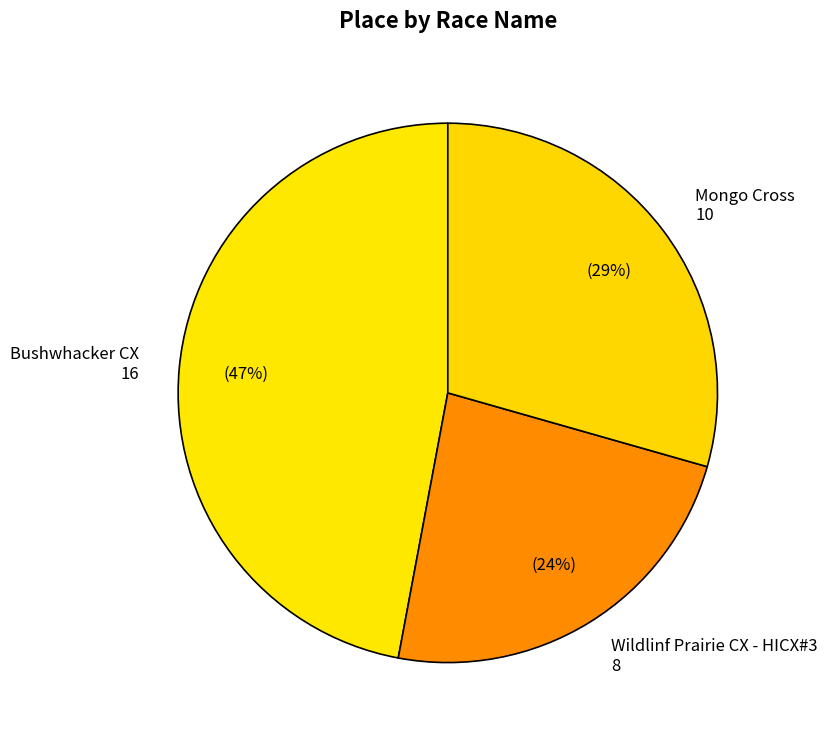

What is the smallest slice in the pie chart?

Wildlinf Prairie CX - HICX#3